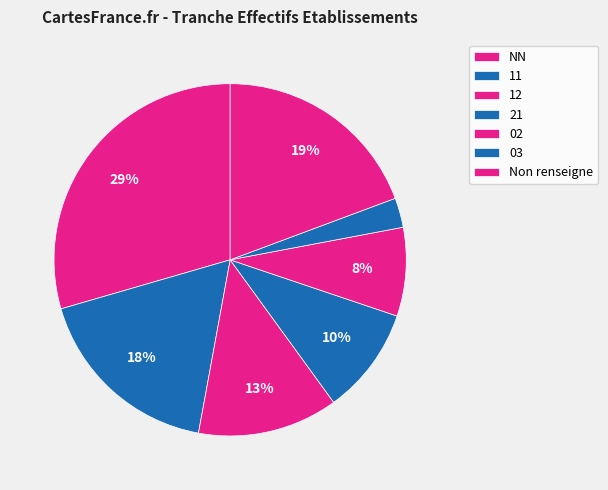

Count the number of slices in the pie.

7